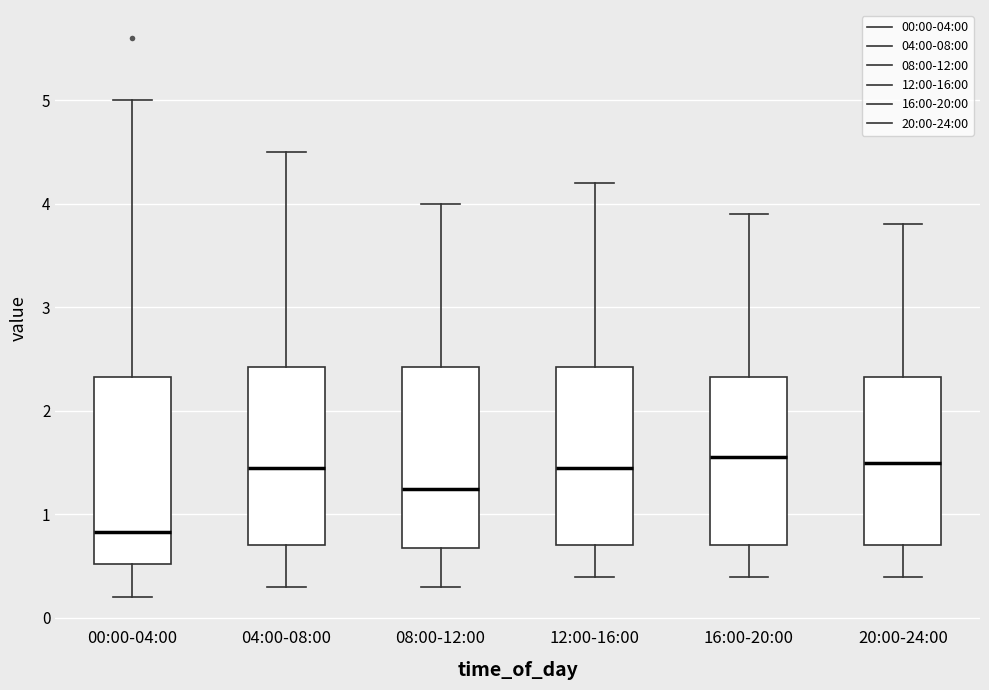

Reading left to right, transcribe this box plot: for each box, give where its median line is, the range the box spans, and where its two whiskers end, as read against the y-axis. The values are not printed on the chart, so give them approximately, as read against the axis.

00:00-04:00: median 0.8, box 0.5 to 2.3, whiskers 0.2 to 5.0
04:00-08:00: median 1.5, box 0.7 to 2.4, whiskers 0.3 to 4.5
08:00-12:00: median 1.3, box 0.7 to 2.4, whiskers 0.3 to 4.0
12:00-16:00: median 1.5, box 0.7 to 2.4, whiskers 0.4 to 4.2
16:00-20:00: median 1.6, box 0.7 to 2.3, whiskers 0.4 to 3.9
20:00-24:00: median 1.5, box 0.7 to 2.3, whiskers 0.4 to 3.8